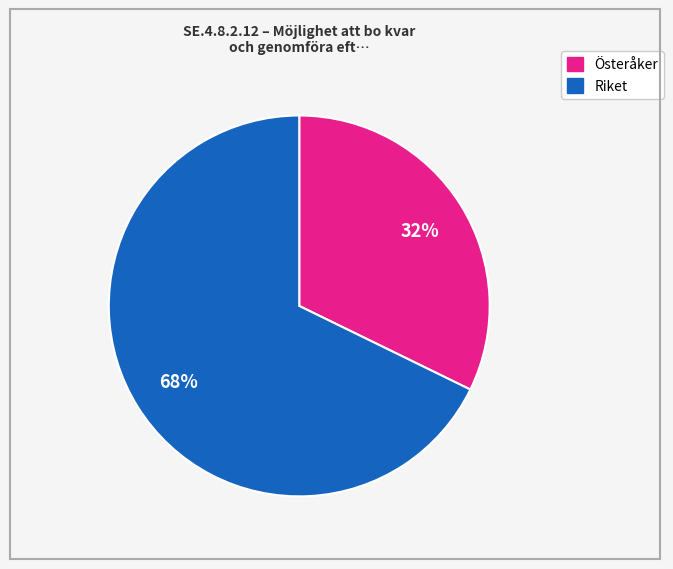

To the nearest percent, what is the difference between the largest and smallest slice percentages?

36%